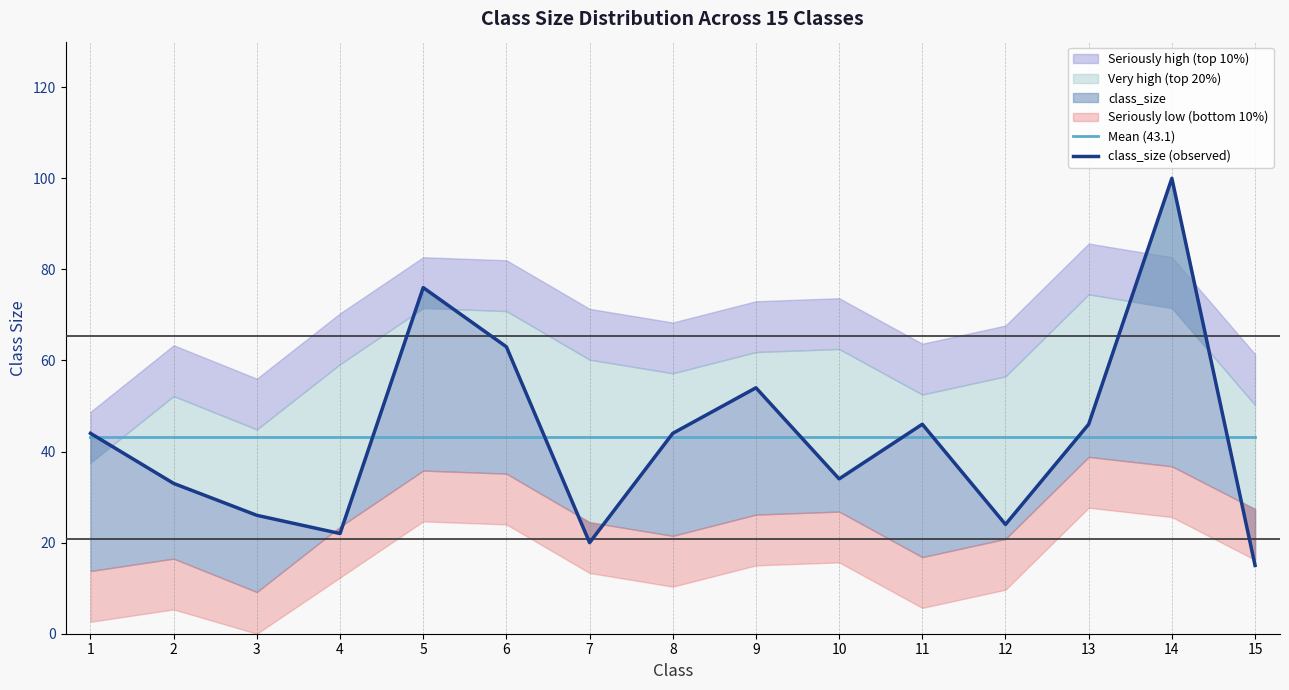

How many categories are shown in the chart?

15